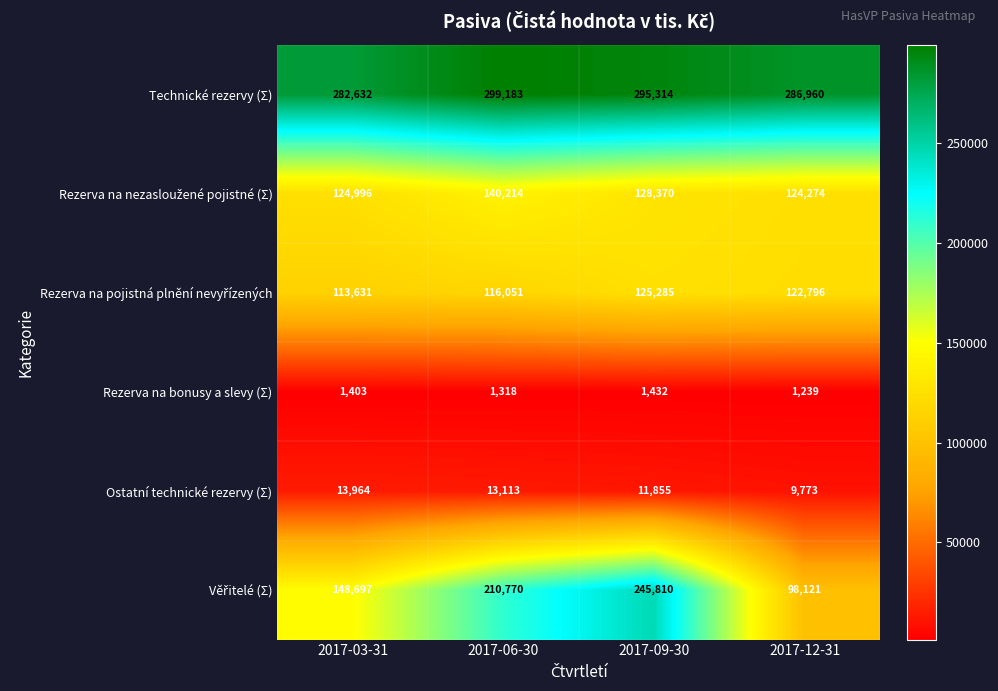

How many Ostatní technické rezervy (Σ) values are between 11855 and 13964?

3